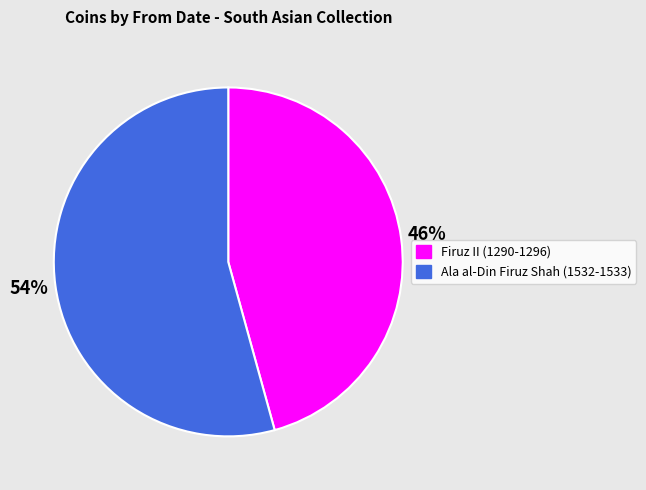

Is it true that Ala al-Din Firuz Shah (1532-1533) is 54% of the pie?

True